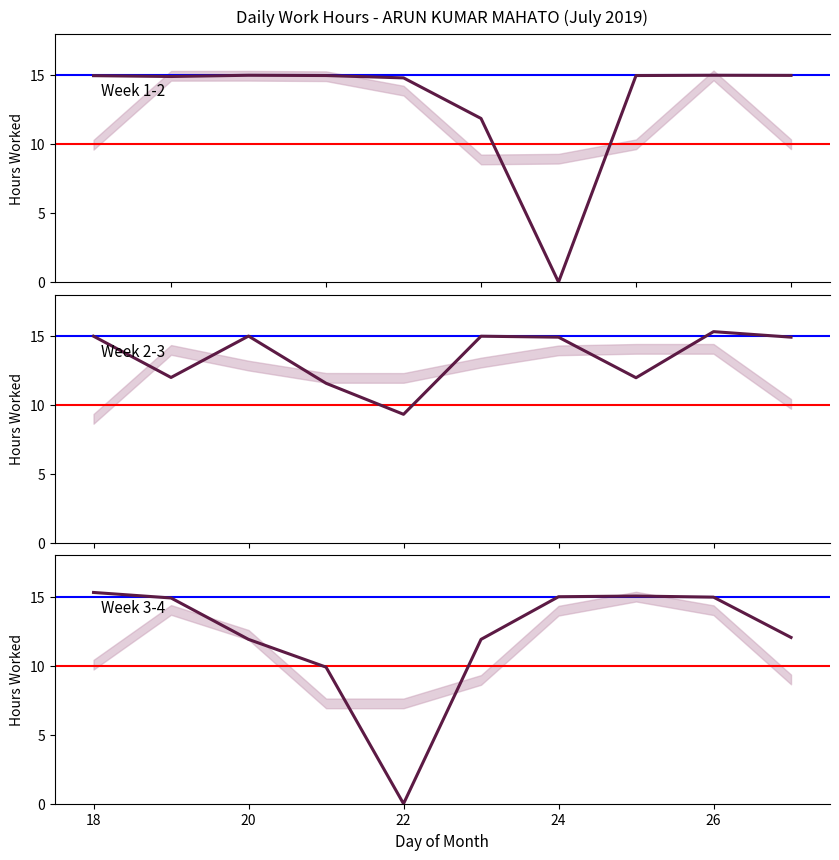

What is the sum of all Week 3-4 values?

121.0